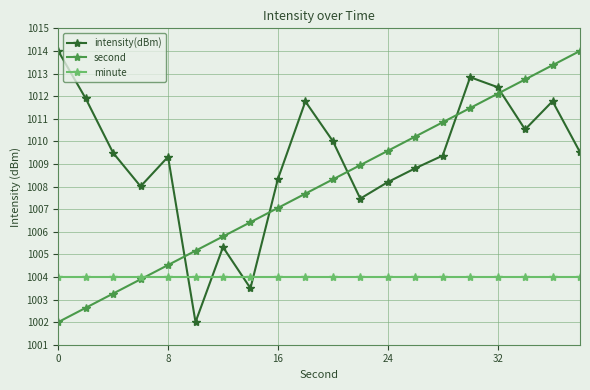

True or false: second has more than 1 interior local peaks.

False